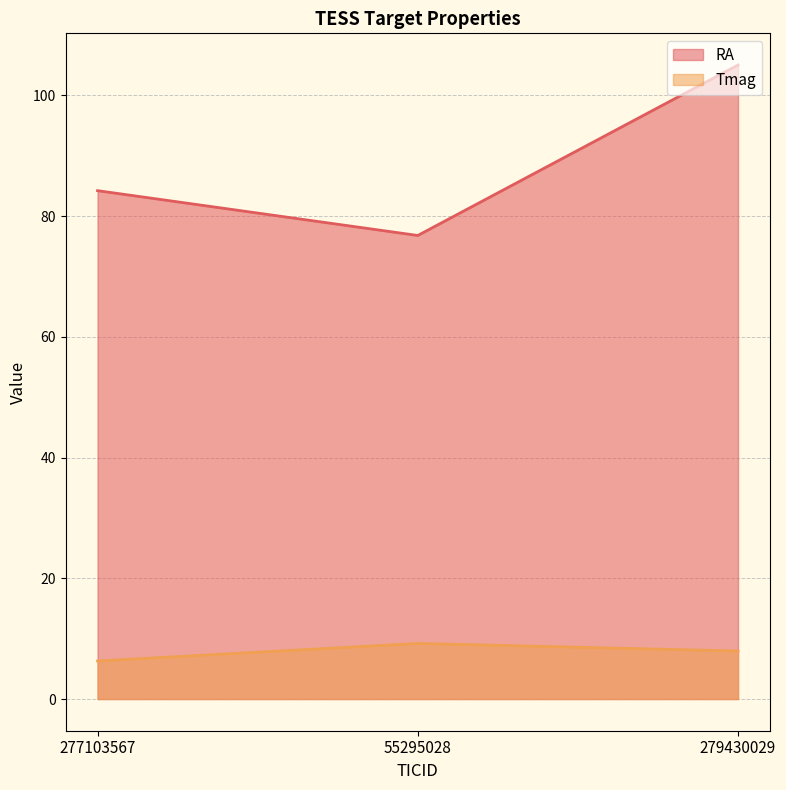

Is the value of RA at 279430029 greater than the value of Tmag at 55295028?

Yes